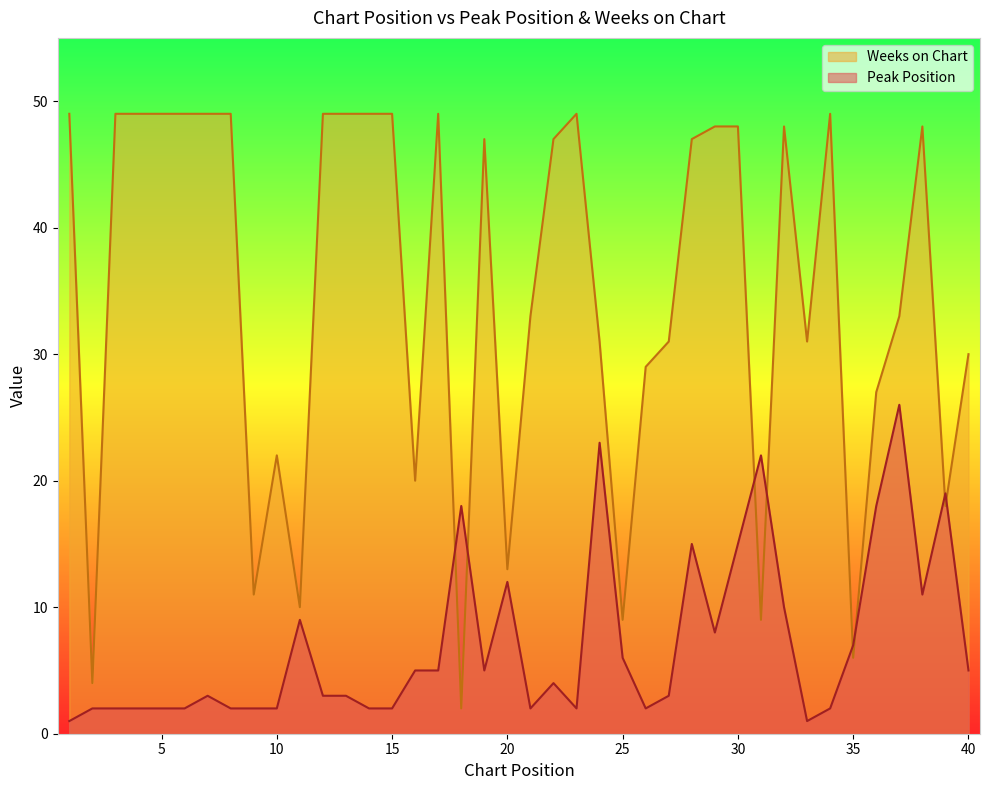

Reading left to right, extract all data points from this chart.

Peak Position: 1	2	2	2	2	2	3	2	2	2	9	3	3	2	2	5	5	18	5	12	2	4	2	23	6	2	3	15	8	15	22	10	1	2	7	18	26	11	19	5
Weeks on Chart: 49	4	49	49	49	49	49	49	11	22	10	49	49	49	49	20	49	2	47	13	33	47	49	31	9	29	31	47	48	48	9	48	31	49	6	27	33	48	18	30